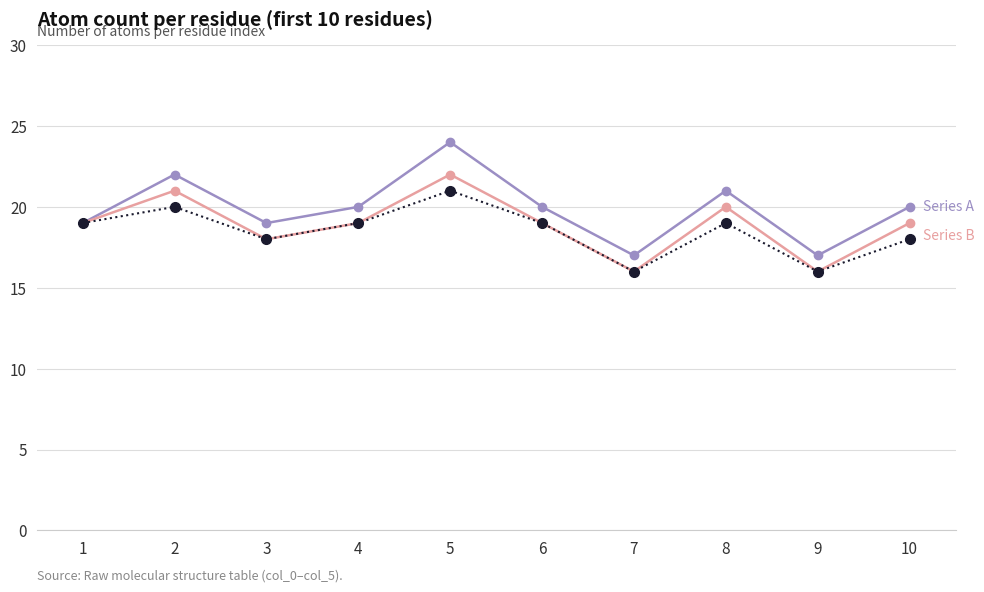

What is the minimum value shown in the chart?

16